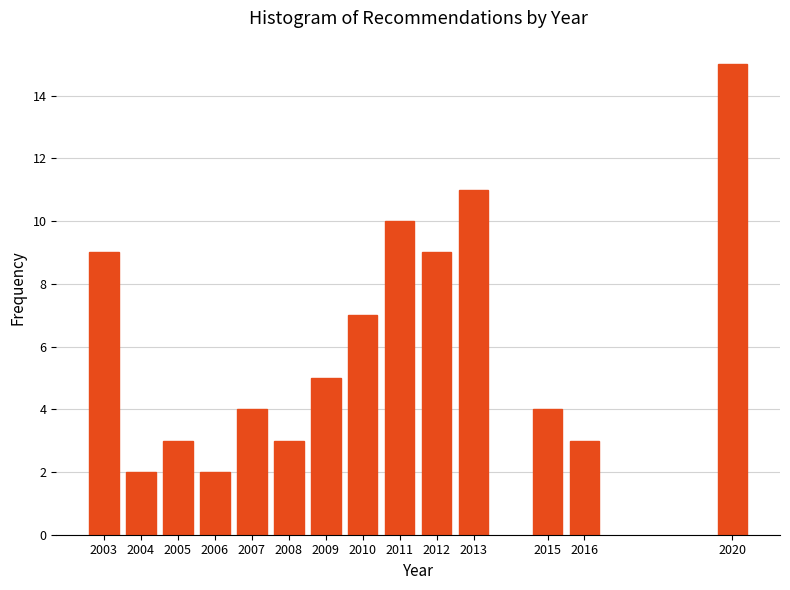

Reading left to right, list all the values displayed in this chart.

2003=9	2004=2	2005=3	2006=2	2007=4	2008=3	2009=5	2010=7	2011=10	2012=9	2013=11	2015=4	2016=3	2020=15